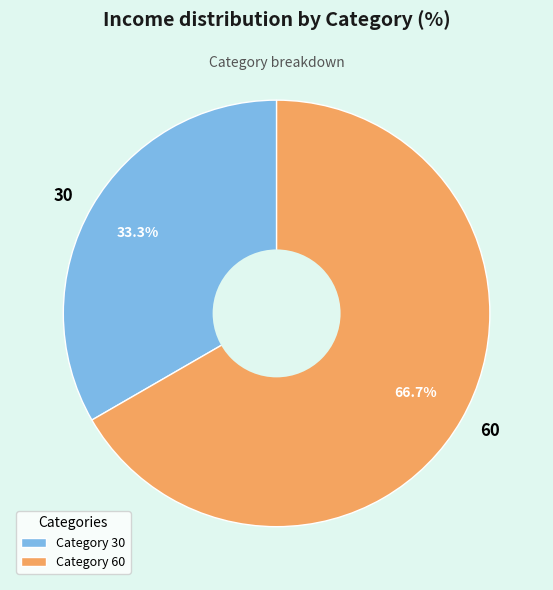

Does 30 represent more than half of the total?

No